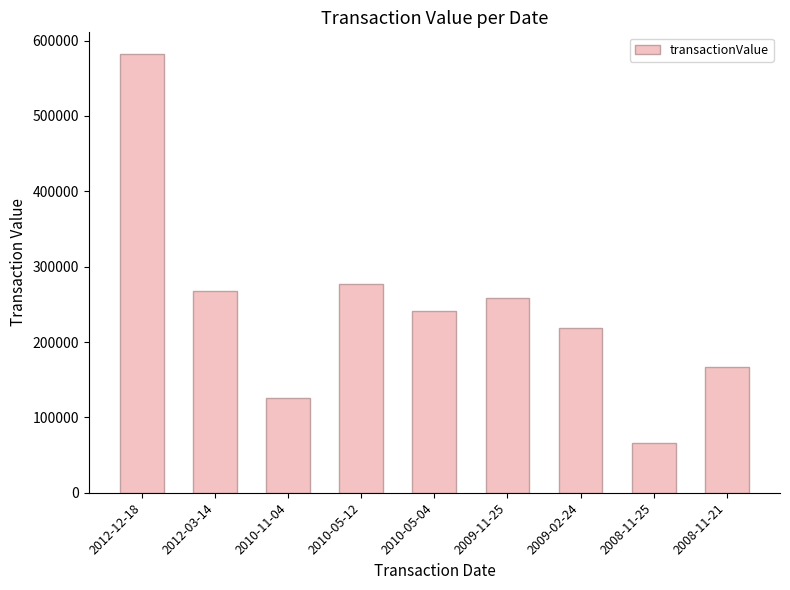

How many data points are less than 241786?

4